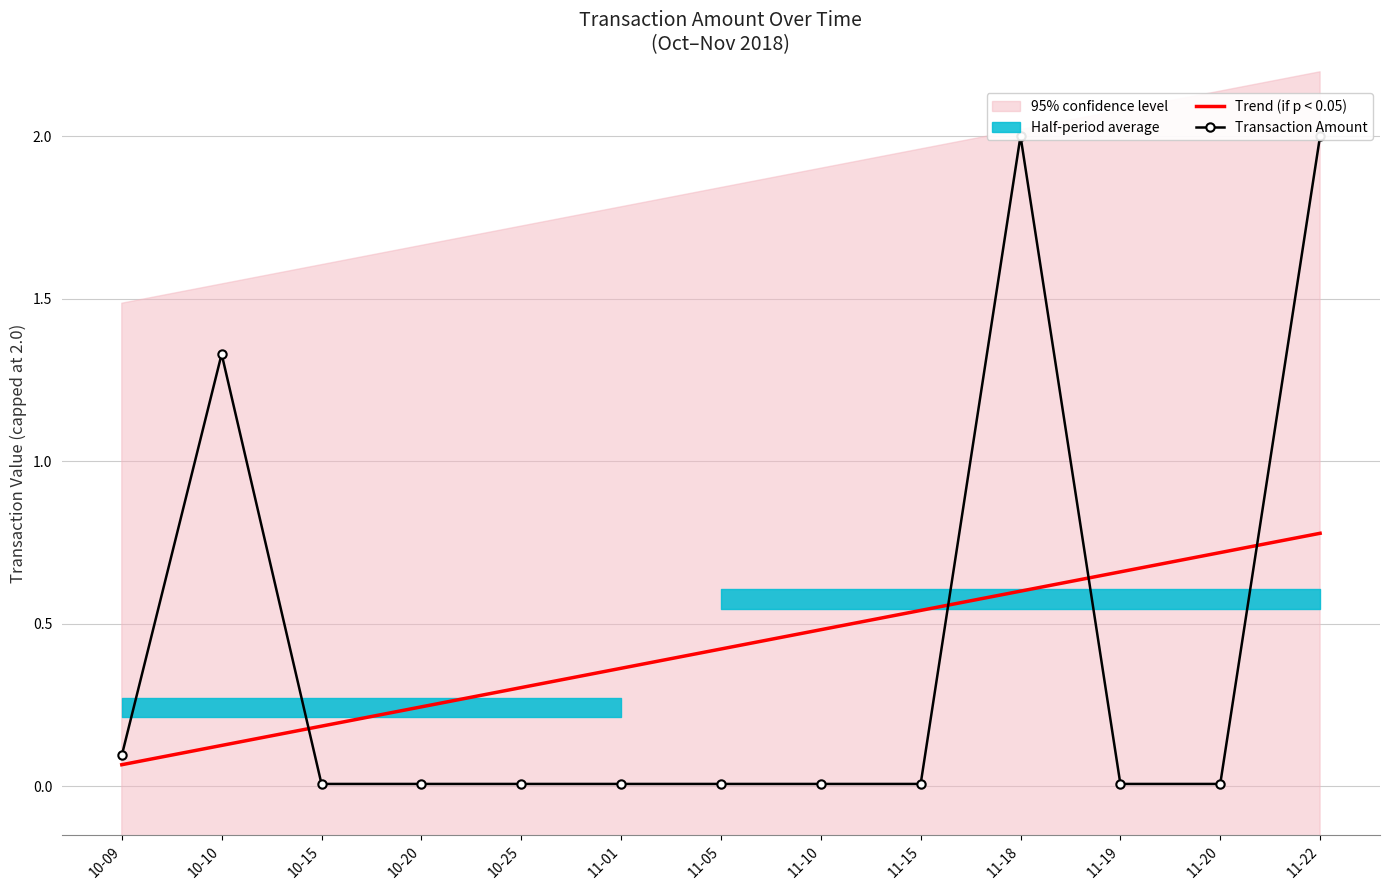

True or false: Trend (if p < 0.05) has more than 0 points higher than both neighbors.

False